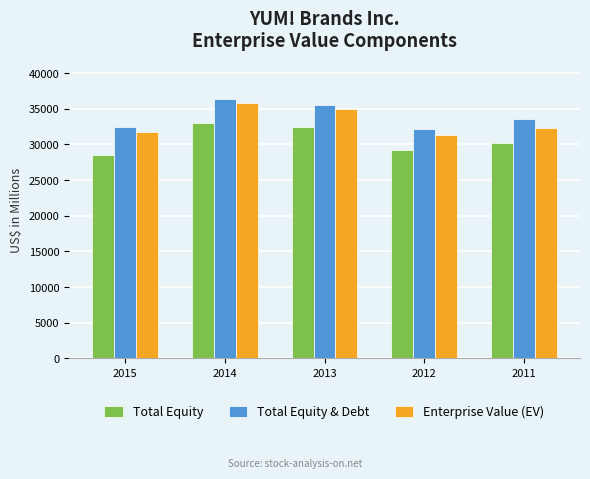

What is the sum of all Total Equity values?

153418